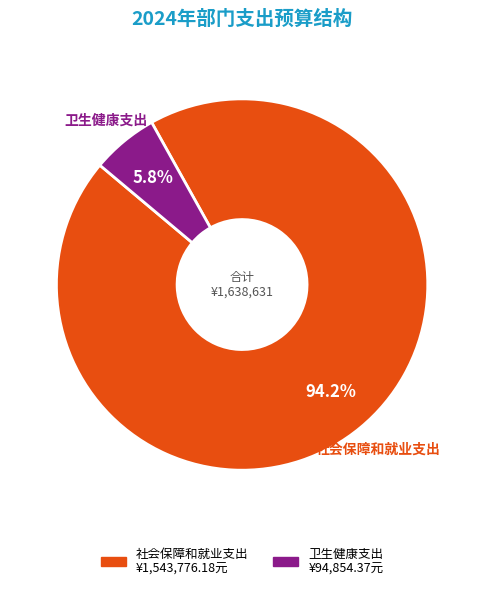

What percentage is the 社会保障和就业支出 slice, to the nearest percent?

94%